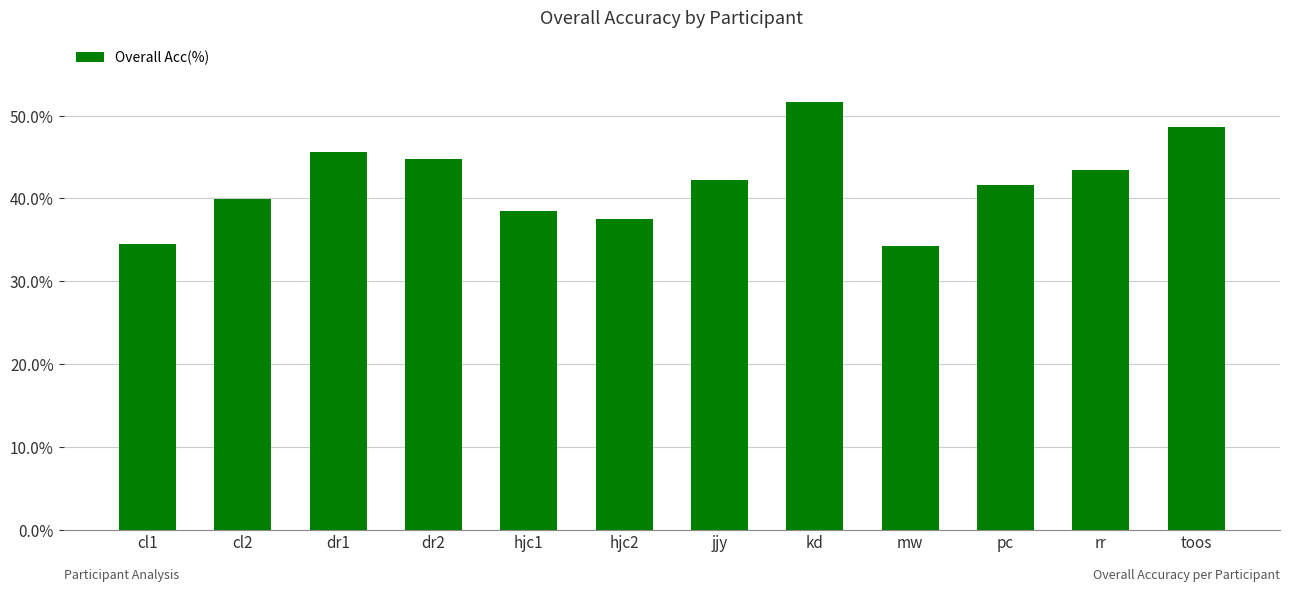

Which category has the highest value across all series?

kd